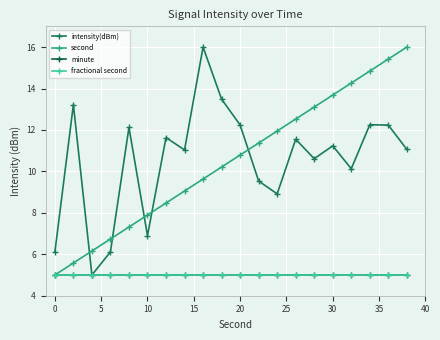

Is this an area chart (filled region under the line)?

No